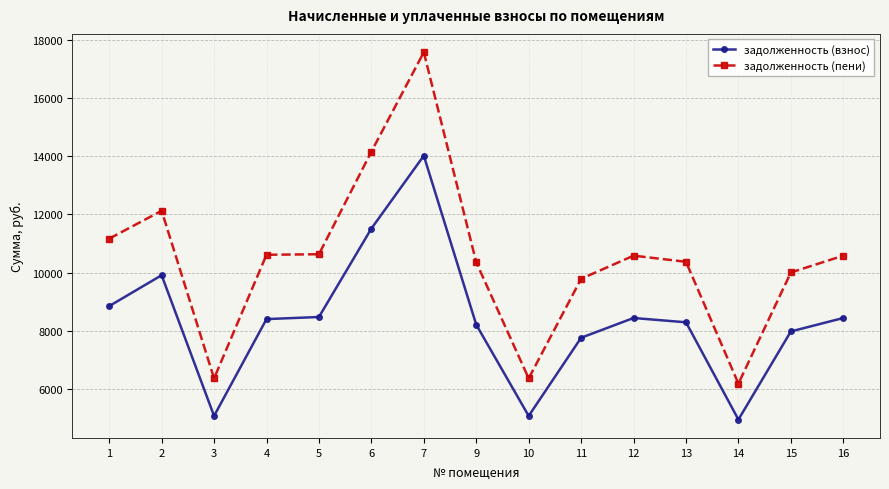

How many values in the задолженность (взнос) series are below 8410?

7